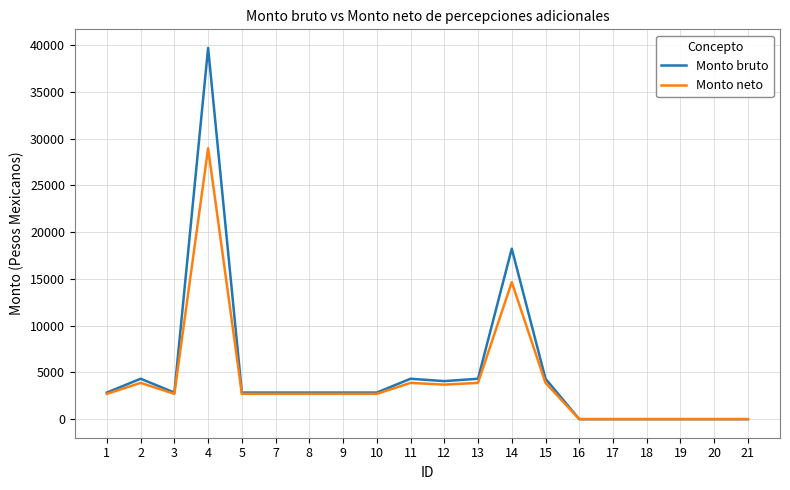

Which series has the largest total across all categories?

Monto bruto